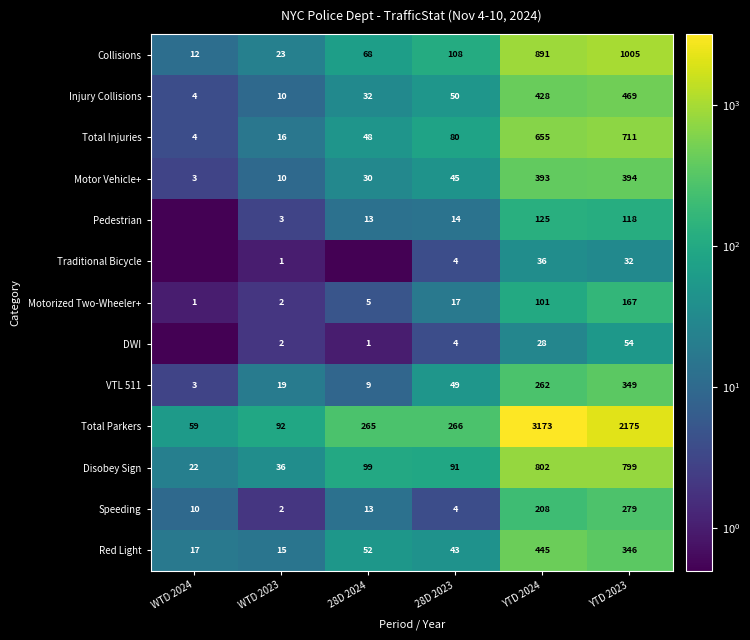

How many data points in Total Parkers are less than 266?

3